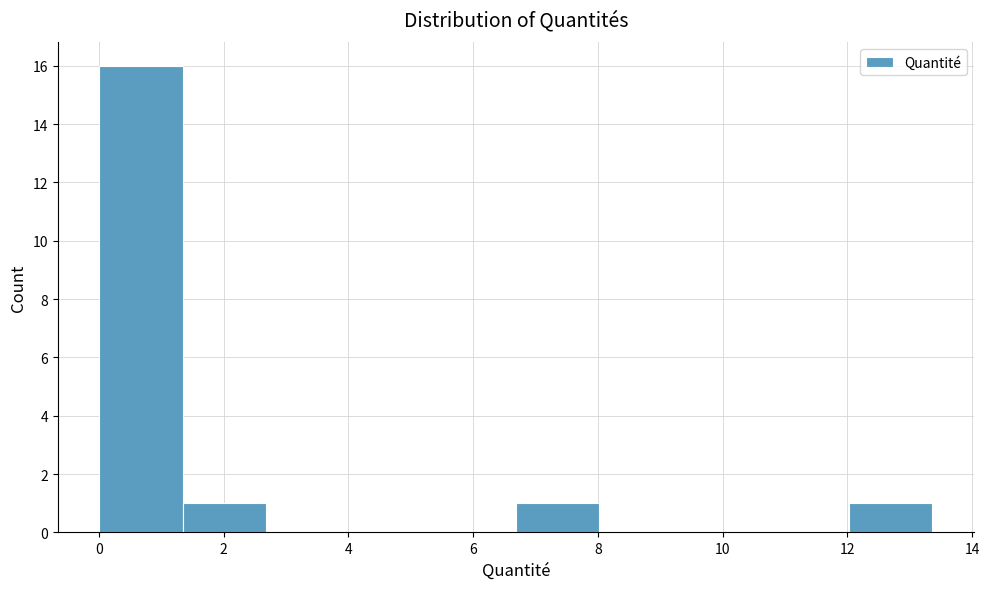

Which range on the x-axis has the tallest bar?

0.0 to 1.4